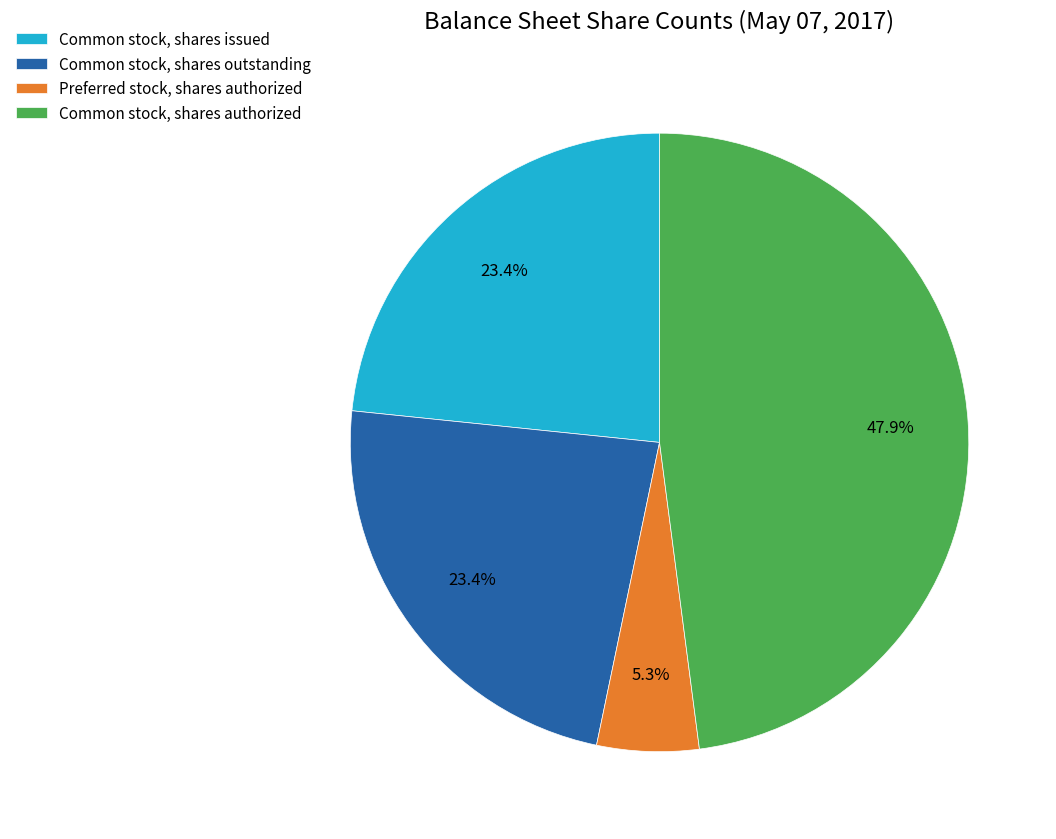

What percentage is the Common stock, shares authorized slice, to the nearest percent?

48%